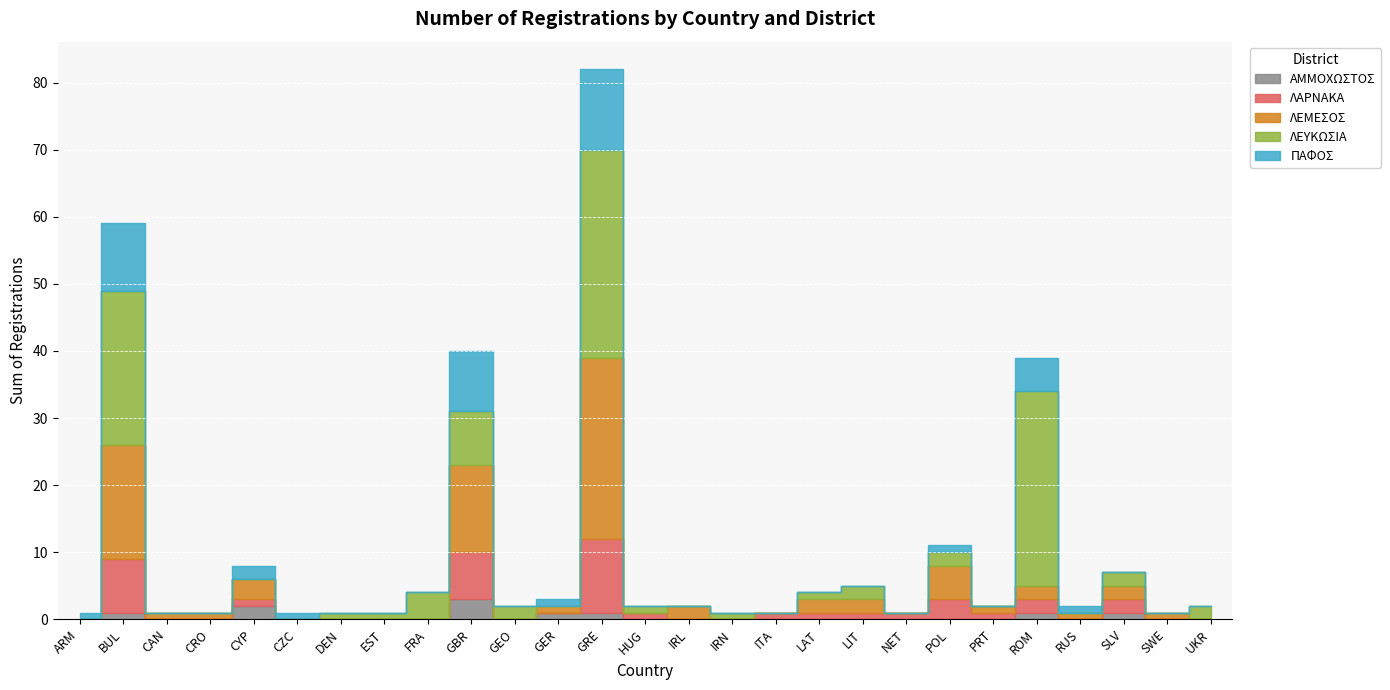

Reading left to right, what are all the values shown in this chart?

ΑΜΜΟΧΩΣΤΟΣ: ARM=0	BUL=1	CAN=0	CRO=0	CYP=2	CZC=0	DEN=0	EST=0	FRA=0	GBR=3	GEO=0	GER=1	GRE=1	HUG=0	IRL=0	IRN=0	ITA=0	LAT=0	LIT=0	NET=0	POL=0	PRT=0	ROM=1	RUS=0	SLV=1	SWE=0	UKR=0
ΛΑΡΝΑΚΑ: ARM=0	BUL=8	CAN=0	CRO=0	CYP=1	CZC=0	DEN=0	EST=0	FRA=0	GBR=7	GEO=0	GER=0	GRE=11	HUG=1	IRL=0	IRN=0	ITA=1	LAT=1	LIT=1	NET=1	POL=3	PRT=1	ROM=2	RUS=0	SLV=2	SWE=0	UKR=0
ΛΕΜΕΣΟΣ: ARM=0	BUL=17	CAN=1	CRO=1	CYP=3	CZC=0	DEN=0	EST=0	FRA=0	GBR=13	GEO=0	GER=1	GRE=27	HUG=0	IRL=2	IRN=0	ITA=0	LAT=2	LIT=2	NET=0	POL=5	PRT=1	ROM=2	RUS=1	SLV=2	SWE=1	UKR=0
ΛΕΥΚΩΣΙΑ: ARM=0	BUL=23	CAN=0	CRO=0	CYP=0	CZC=0	DEN=1	EST=1	FRA=4	GBR=8	GEO=2	GER=0	GRE=31	HUG=1	IRL=0	IRN=1	ITA=0	LAT=1	LIT=2	NET=0	POL=2	PRT=0	ROM=29	RUS=0	SLV=2	SWE=0	UKR=2
ΠΑΦΟΣ: ARM=1	BUL=10	CAN=0	CRO=0	CYP=2	CZC=1	DEN=0	EST=0	FRA=0	GBR=9	GEO=0	GER=1	GRE=12	HUG=0	IRL=0	IRN=0	ITA=0	LAT=0	LIT=0	NET=0	POL=1	PRT=0	ROM=5	RUS=1	SLV=0	SWE=0	UKR=0